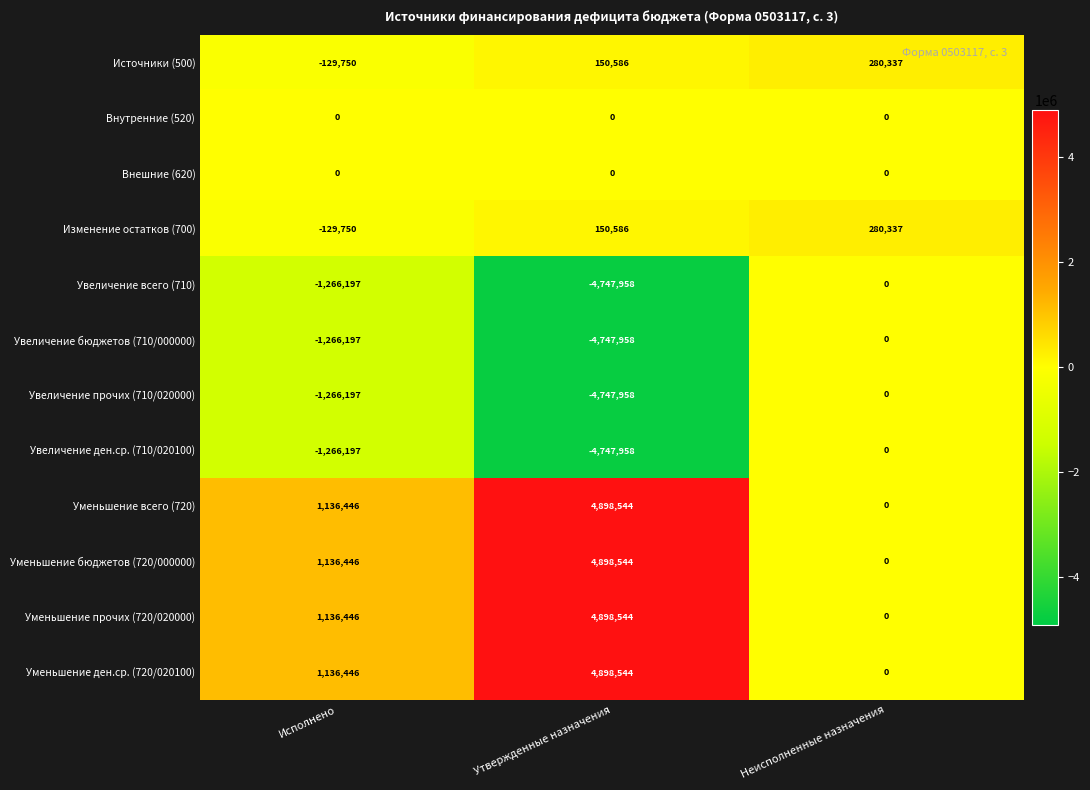

What is the average value of the Увеличение прочих (710/020000) series?

-2004718